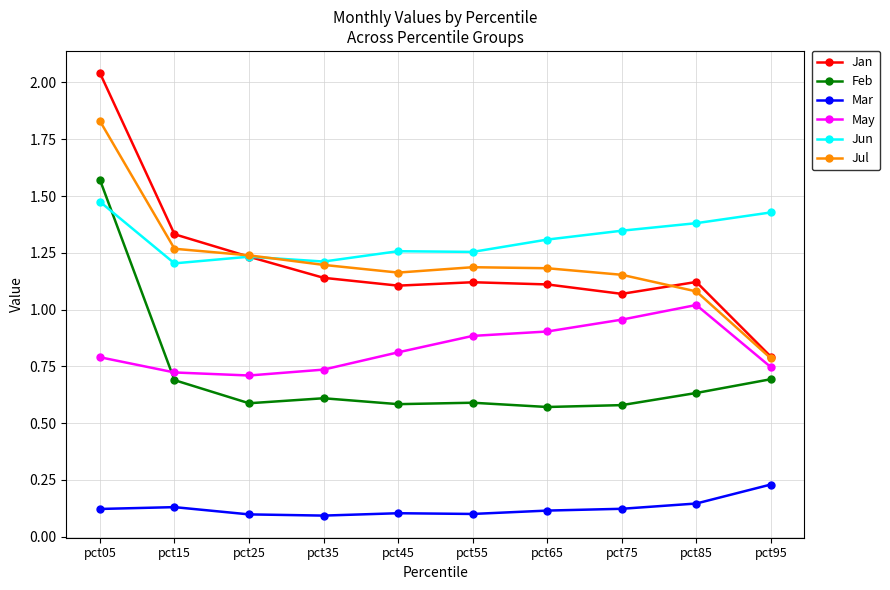

How many lines are shown in the chart?

6